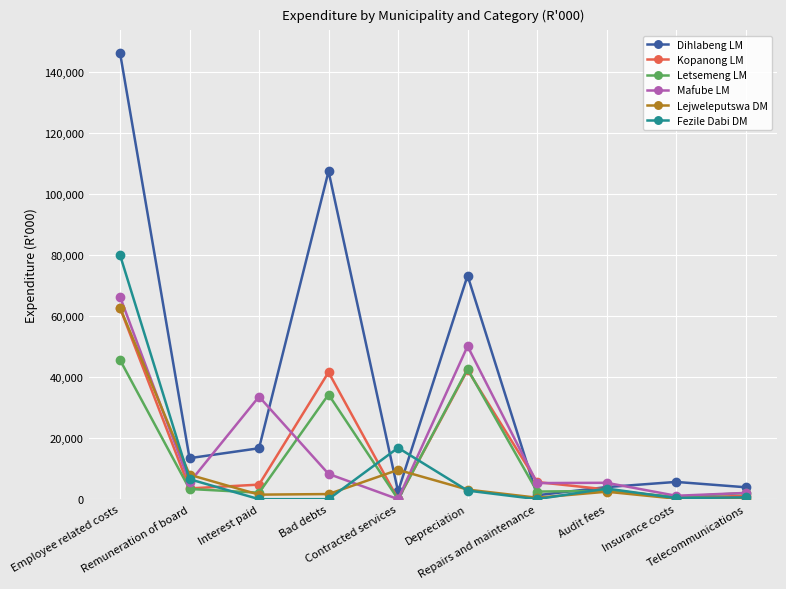

How many lines are shown in the chart?

6